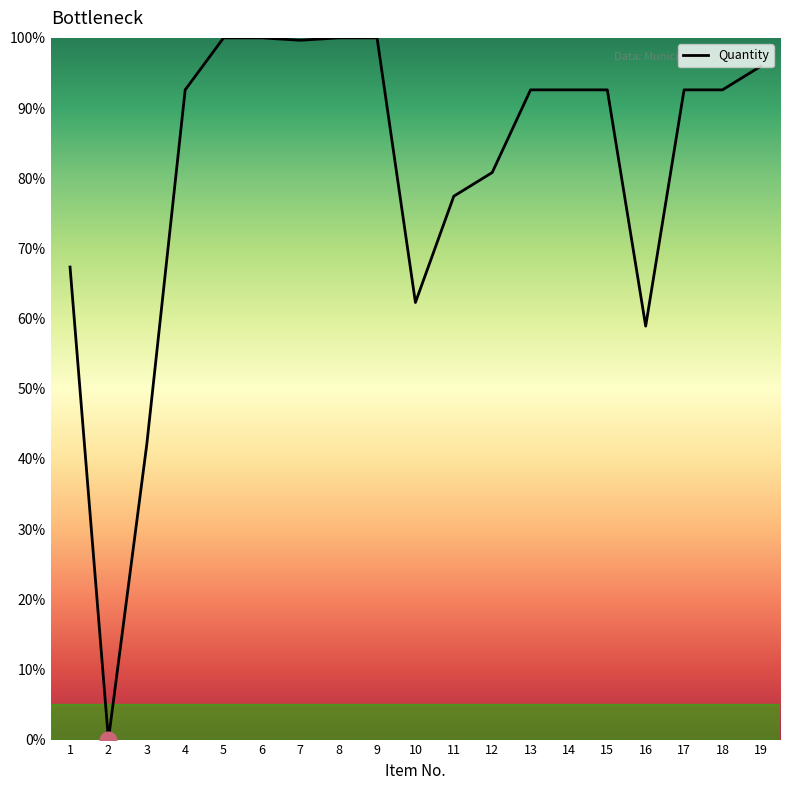

What value does the data have at 19?

96.0